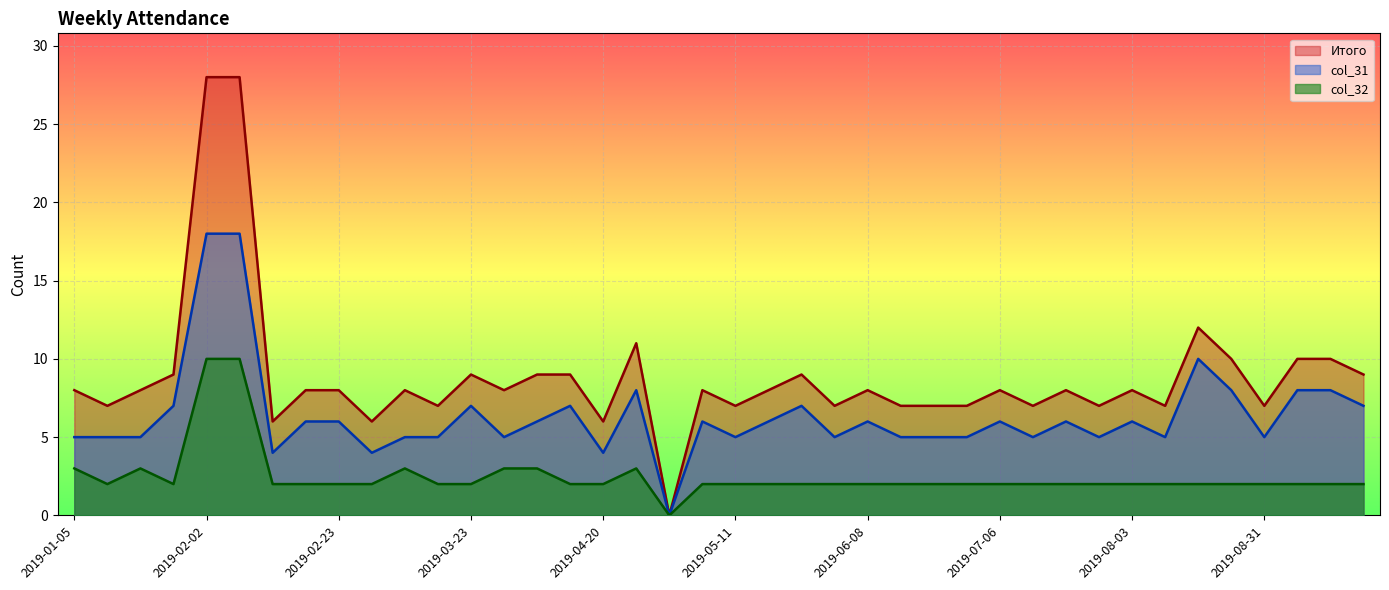

True or false: col_32 and Итого intersect in this chart.

False